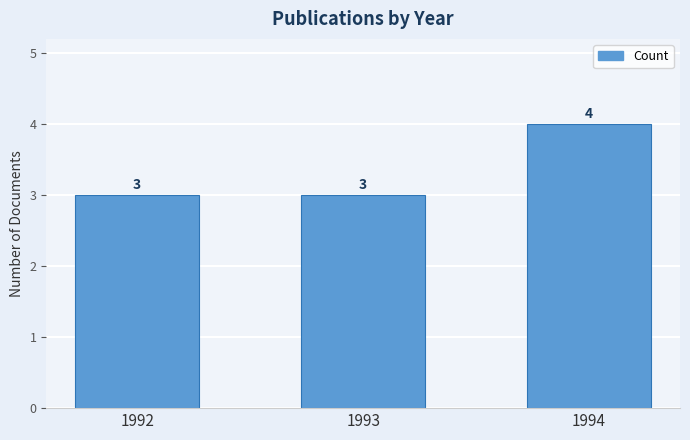

How many values are between 3 and 4?

3